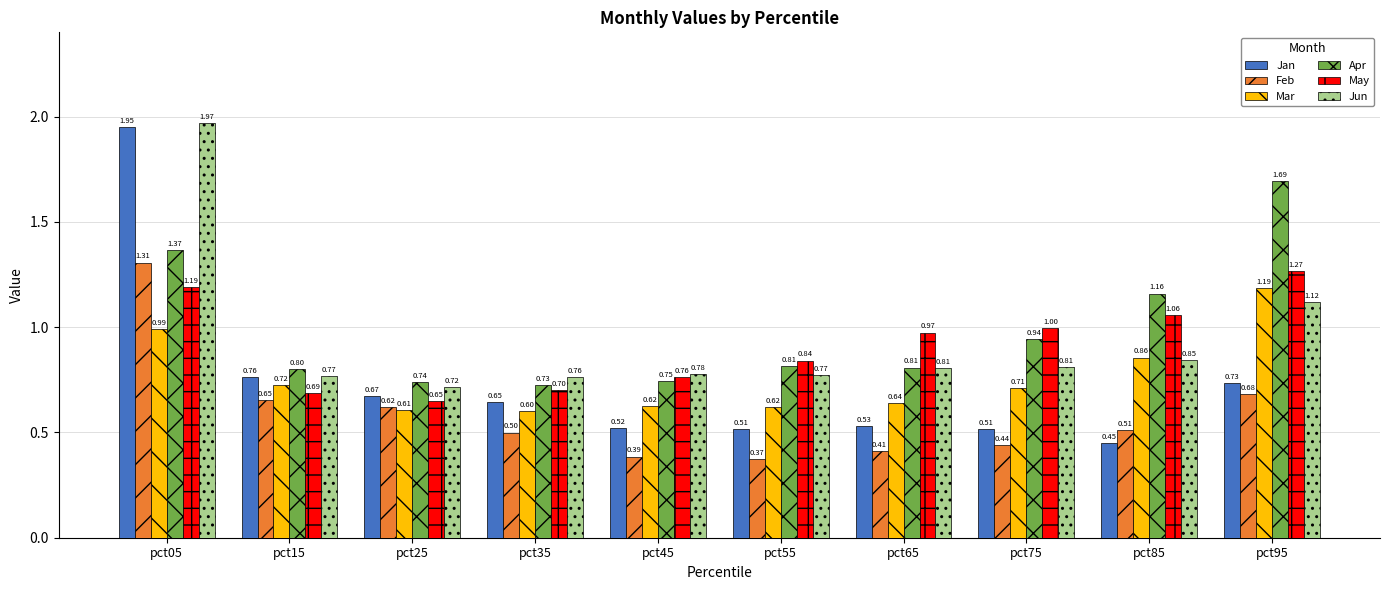

What are all the series names shown in the legend?

Jan, Feb, Mar, Apr, May, Jun